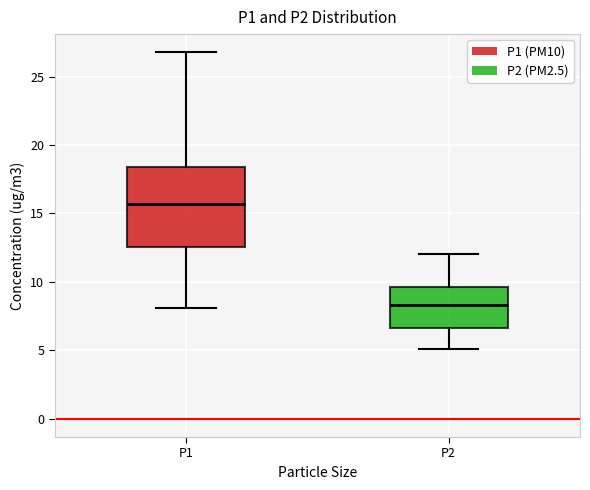

Reading left to right, read every box against the y-axis: the position of its median line, the range the box covers, and the ends of its whiskers. The values are not printed on the chart, so give them approximately, as read against the axis.

P1: median 15.5, box 12.5 to 18.5, whiskers 8.0 to 27.0
P2: median 8.5, box 6.5 to 9.5, whiskers 5.0 to 12.0